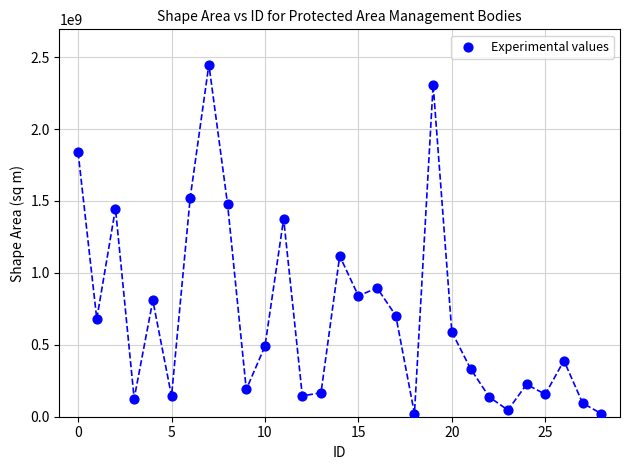

What is the range of Y values (max minus min)?

2427589507.8